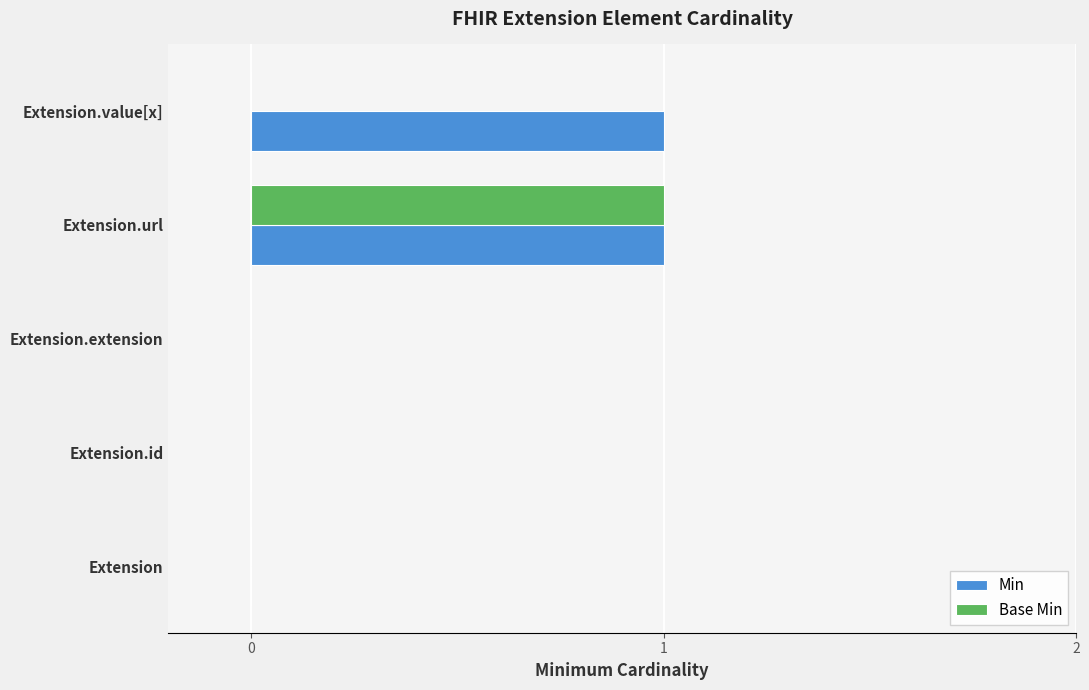

Which series changed the most between Extension.extension and Extension.value[x]?

Min